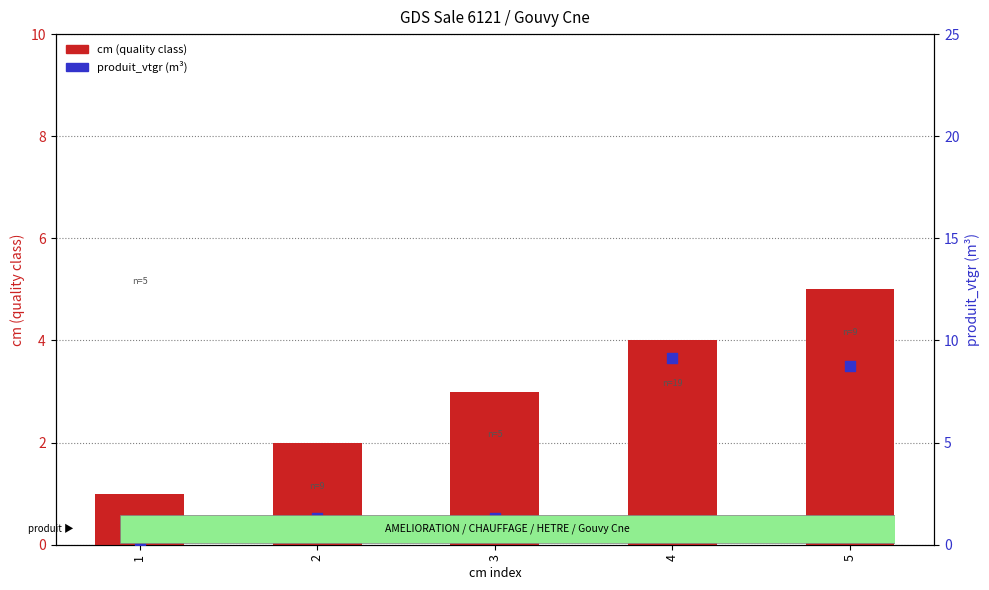

Which series has the largest total across all categories?

produit_vtgr (m³)